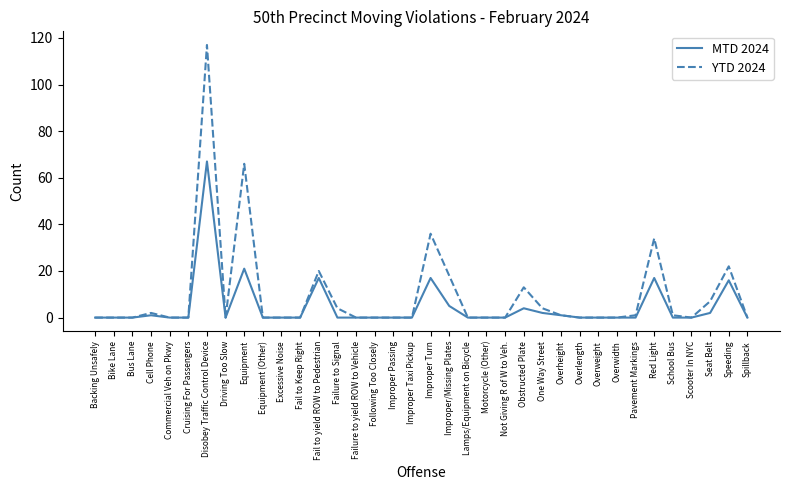

Between Improper Passing and Speeding, which series saw the biggest shift?

YTD 2024